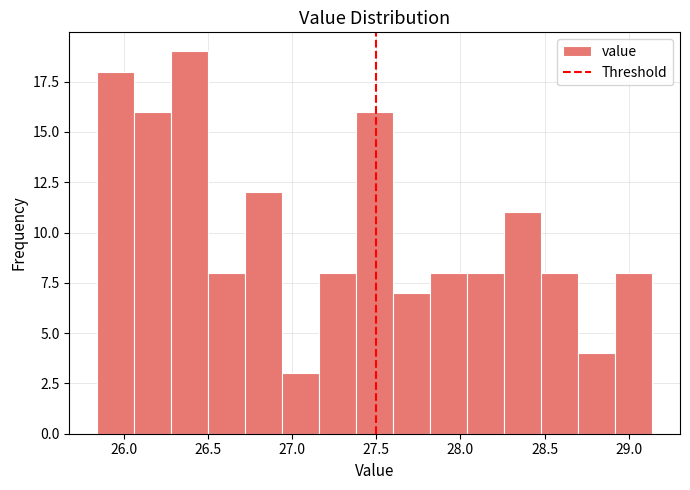

Over which range of the x-axis is the bar tallest?

26.28 to 26.50